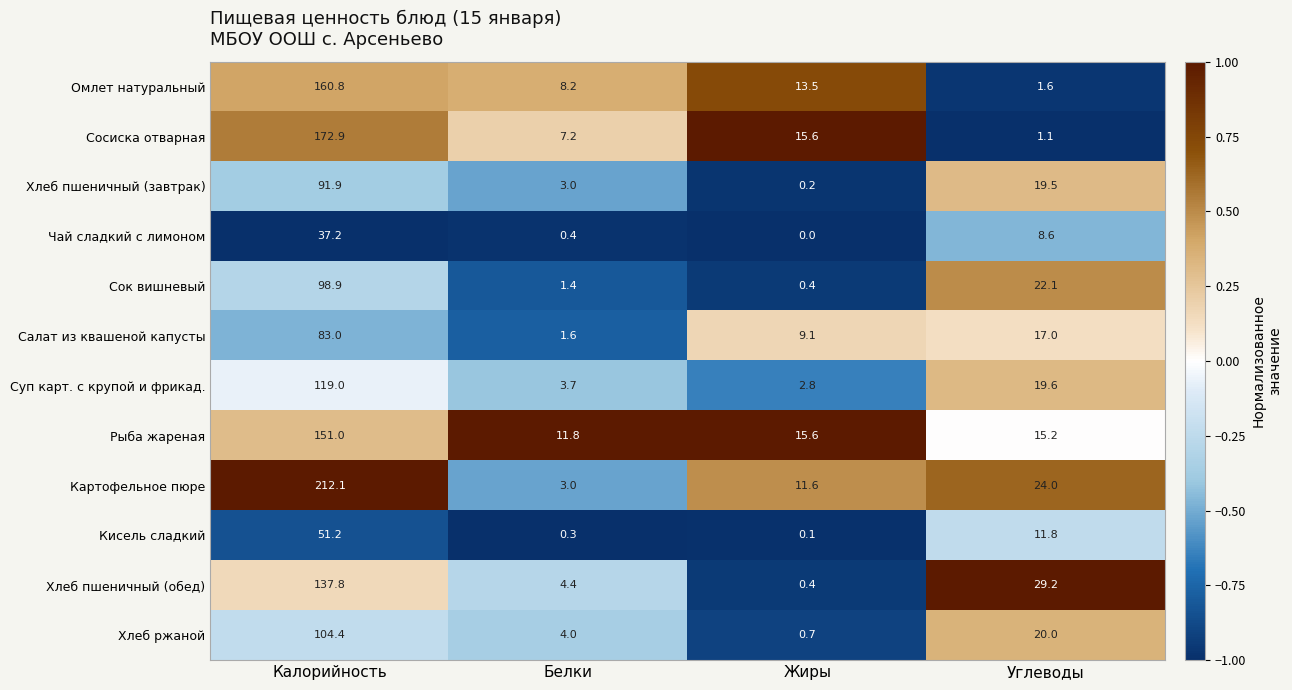

Which series has the largest range (max minus min)?

Картофельное пюре